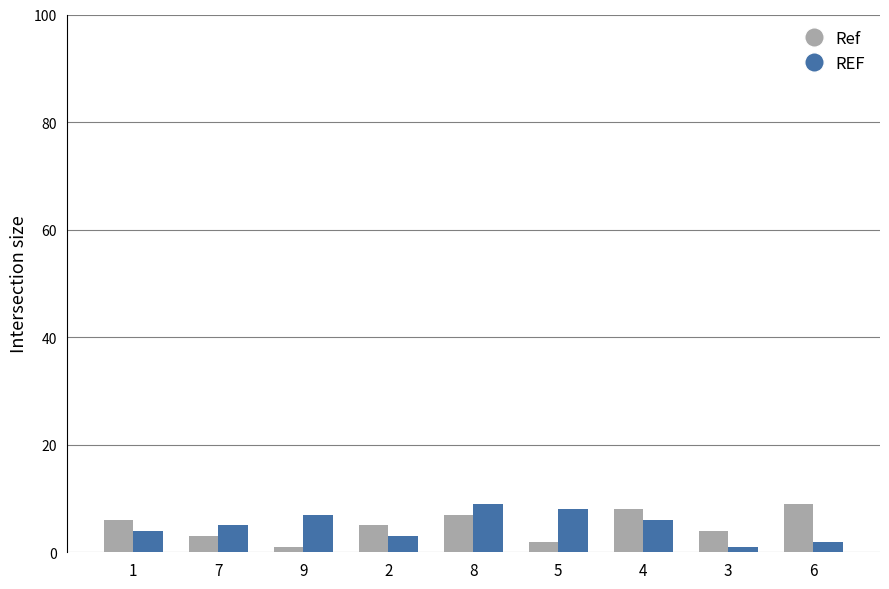

How many categories are shown in the chart?

9